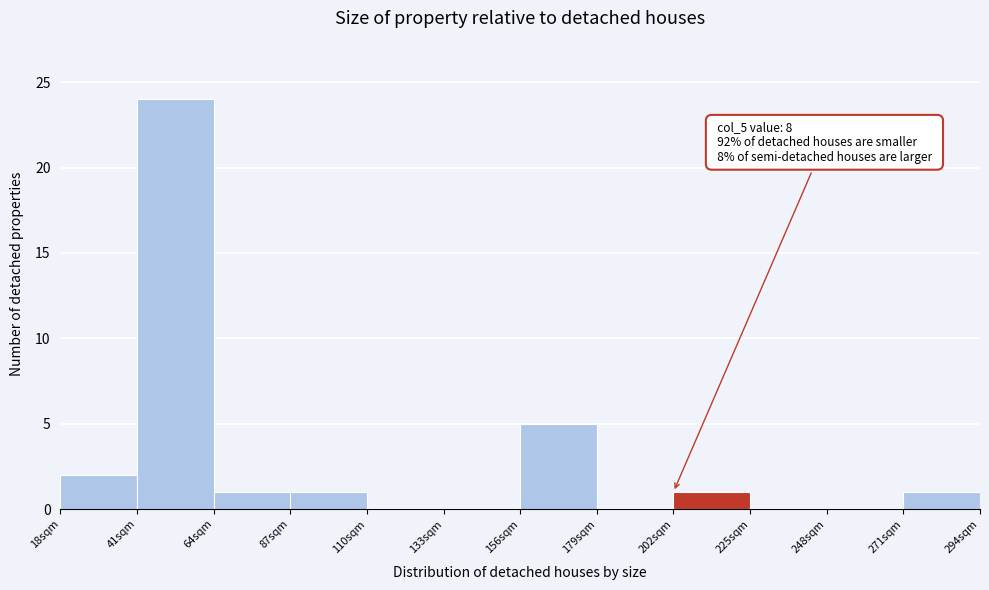

Reading right to left, what are all the values shown in this chart?

271sqm=1	248sqm=0	225sqm=0	202sqm=1	179sqm=0	156sqm=5	133sqm=0	110sqm=0	87sqm=1	64sqm=1	41sqm=24	18sqm=2